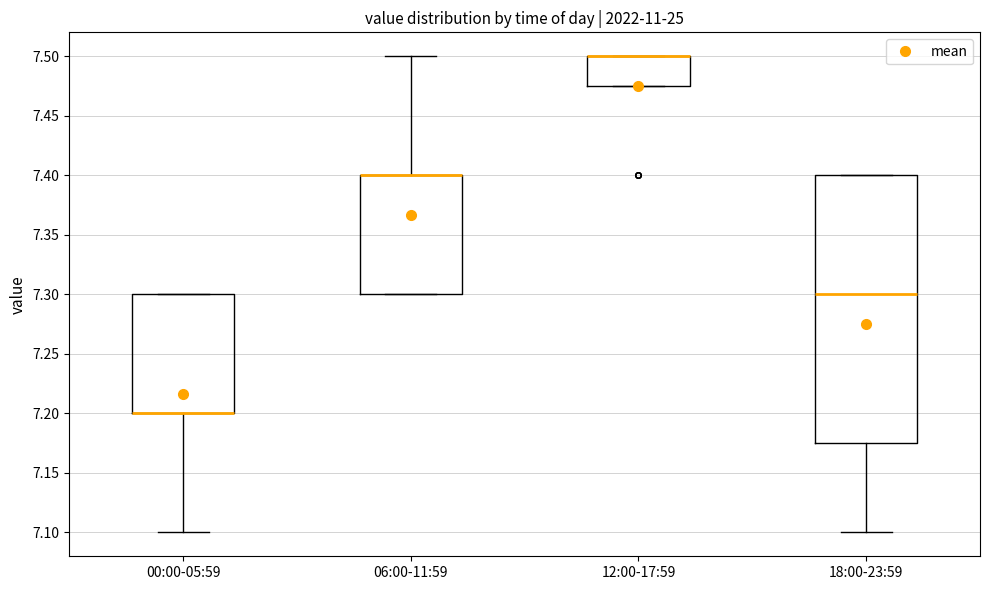

Where is the upper edge of the box for 00:00-05:59 on the y-axis? The values are not printed on the chart, so give them approximately, as read against the axis.

7.300